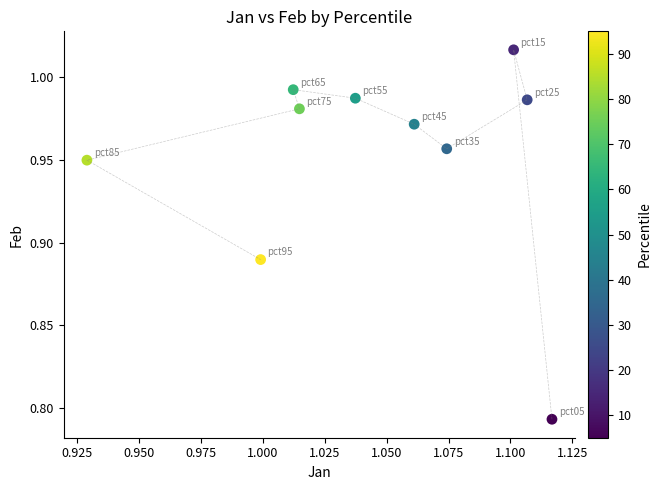

How many data points are displayed?

10